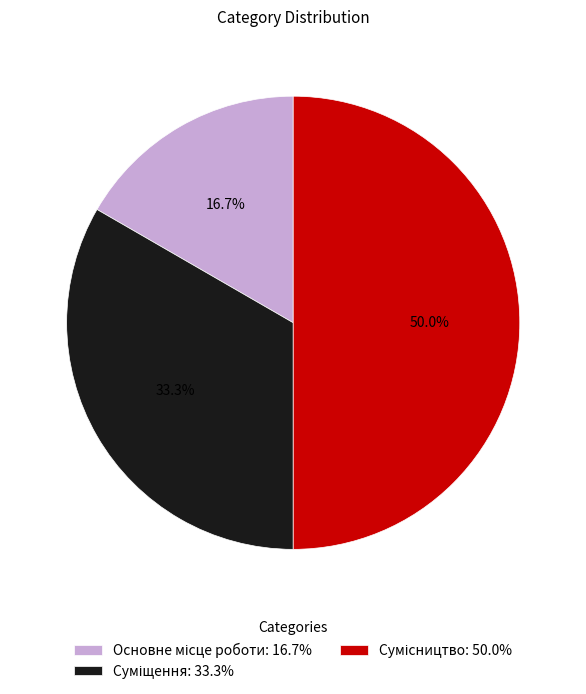

How many segments does this pie chart have?

3